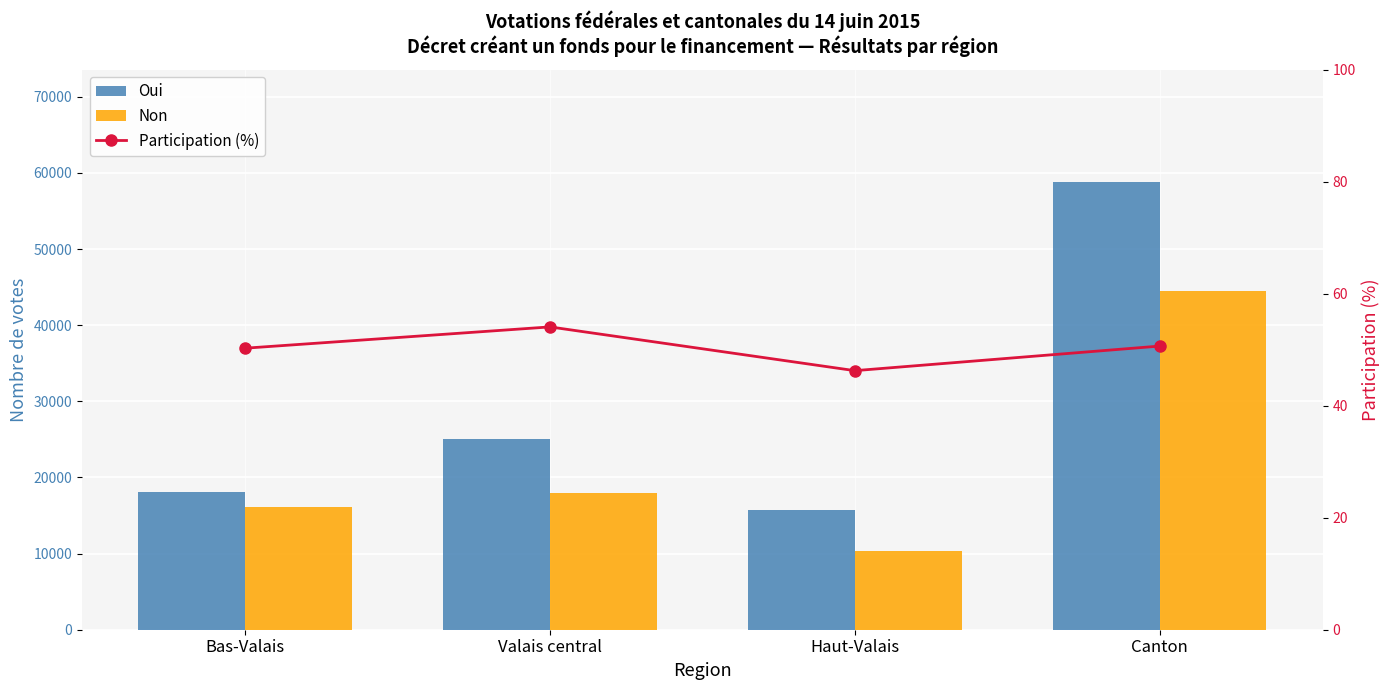

List the series in order of their overall mean, lowest first.

Participation (%), Non, Oui